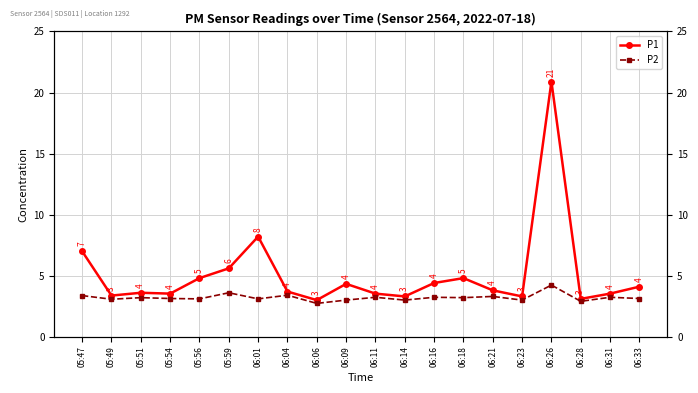

How many data points in P2 are less than 3?

2